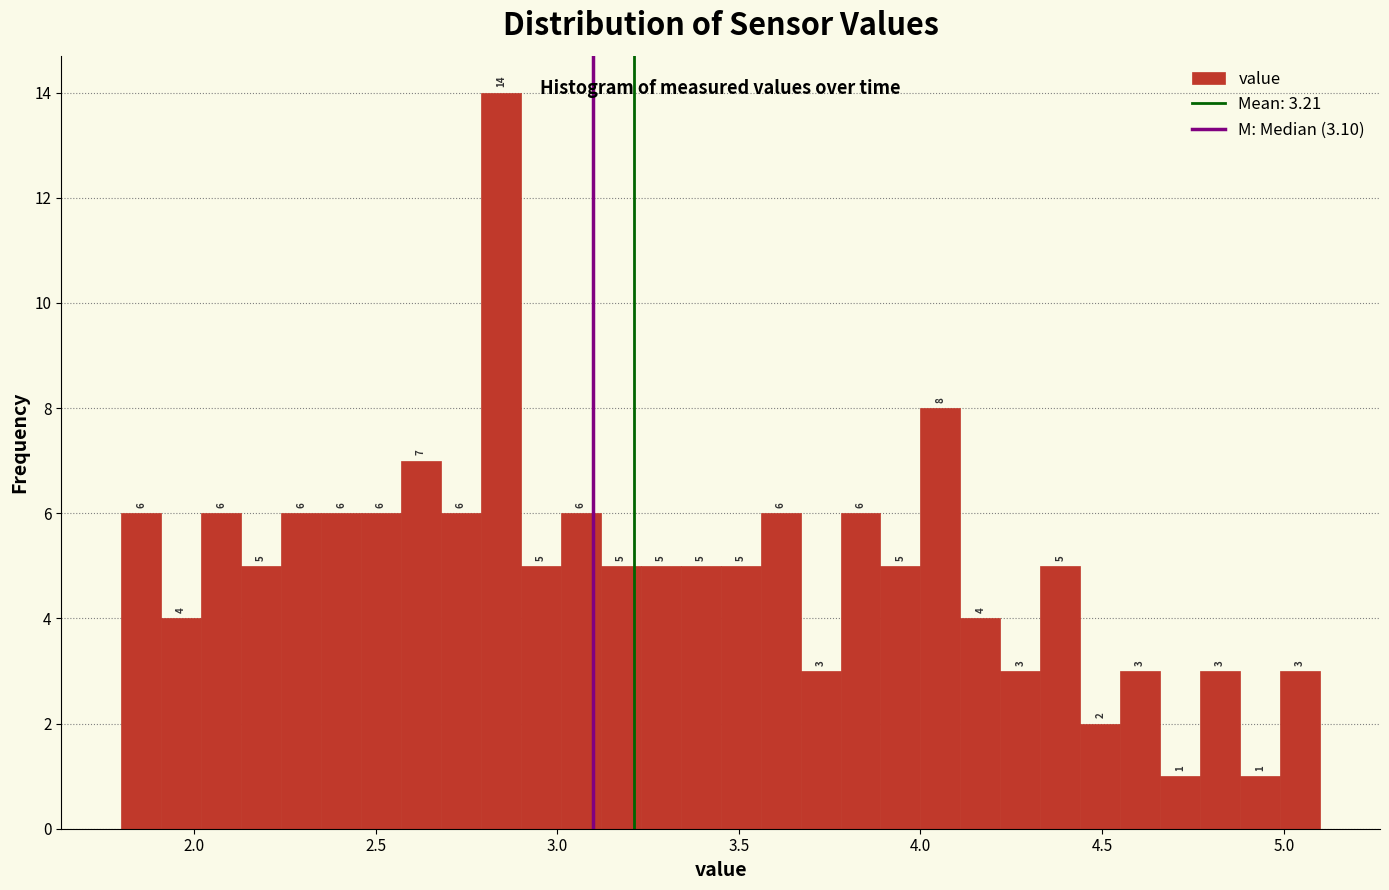

Read against the x-axis, roughly where is the centre of the tallest bar?

2.85